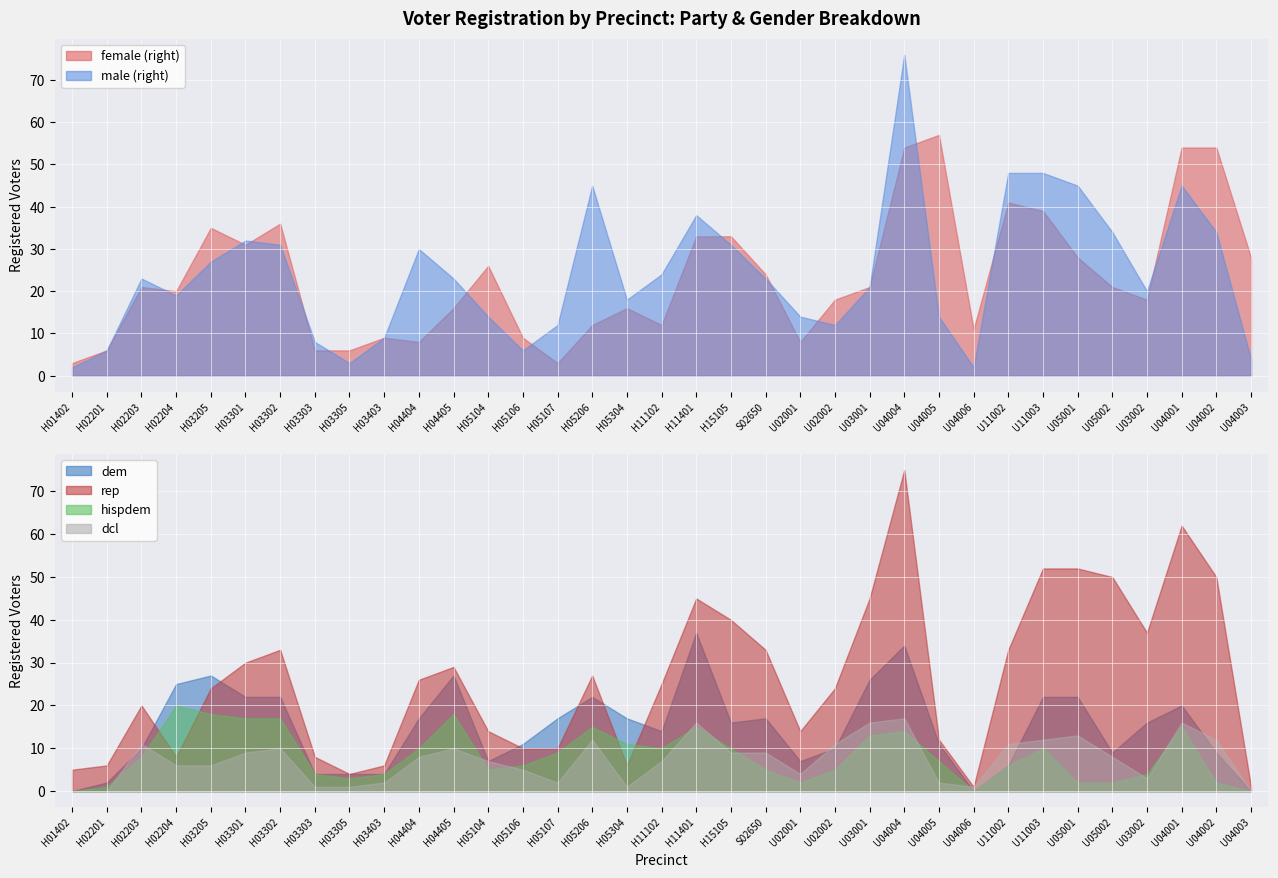

What are all the series names shown in the legend?

female, male, dem, rep, hispdem, dcl